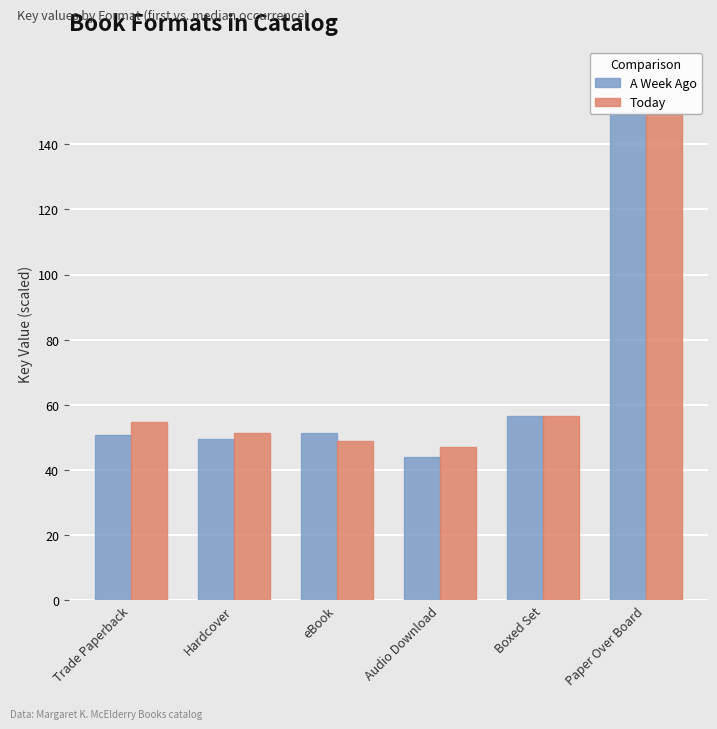

What is the value of the A Week Ago bar at the 6th from the left?

150.0